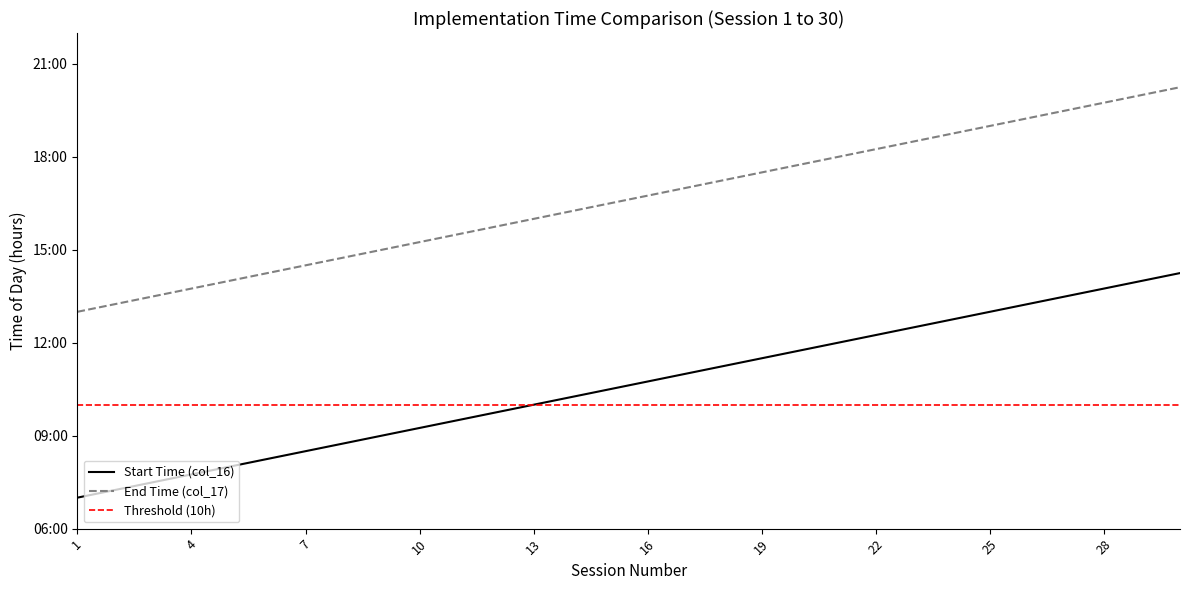

True or false: Start Time (col_16) and End Time (col_17) intersect in this chart.

False